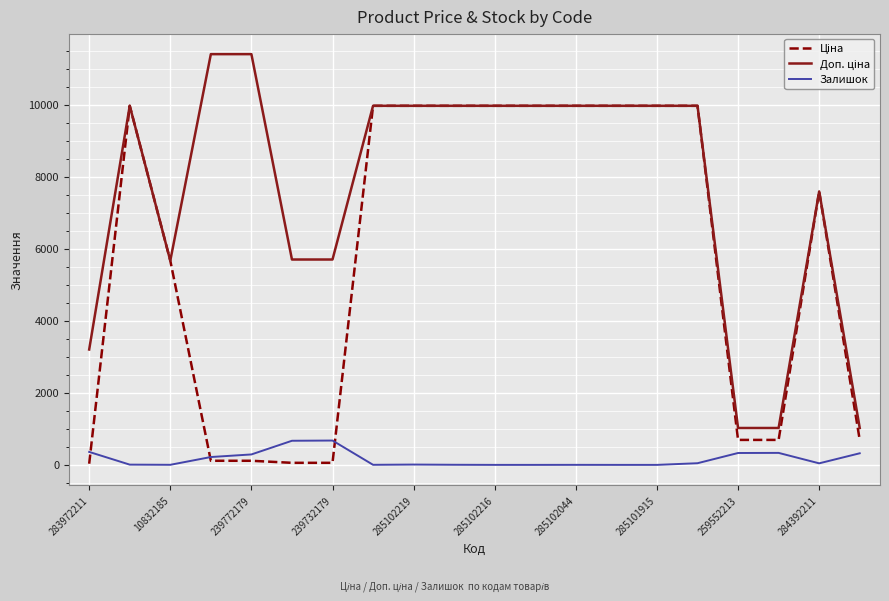

What is the maximum value shown in the chart?

11410.0